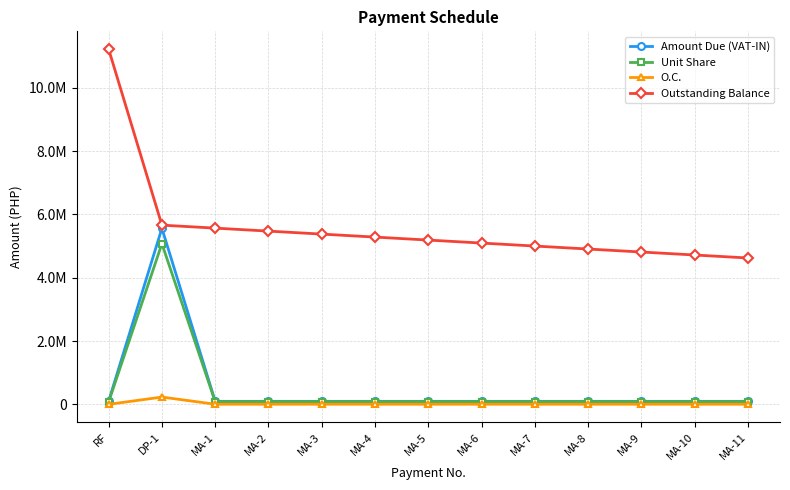

What are all the series names shown in the legend?

Amount Due (VAT-IN), Unit Share, O.C., Outstanding Balance